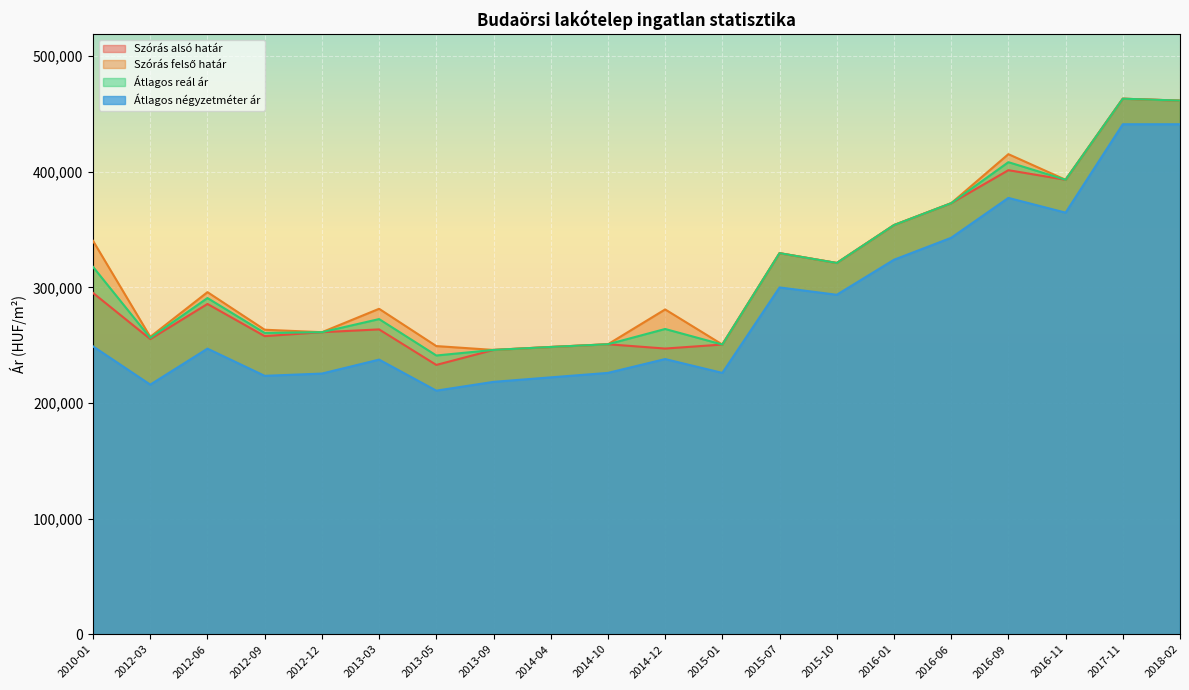

Reading left to right, list all the values displayed in this chart.

Szórás alsó határ: 295221	255324	285709	257864	261271	263702	232961	245931	248487	250844	247132	250592	329650	321157	353938	372854	401435	393135	463266	461623
Szórás felső határ: 340251	257254	295923	263410	261271	281520	249275	245931	248487	250844	280972	250592	329650	321157	353938	372854	415297	393135	463266	461623
Átlagos reál ár: 317736	256289	290816	260637	261271	272611	241118	245931	248487	250844	264052	250592	329650	321157	353938	372854	408366	393135	463266	461623
Átlagos négyzetméter ár: 249019	215920	247046	223529	225490	237557	210713	218309	222206	226071	238035	226071	300000	293650	323943	342941	377450	364705	441176	441176